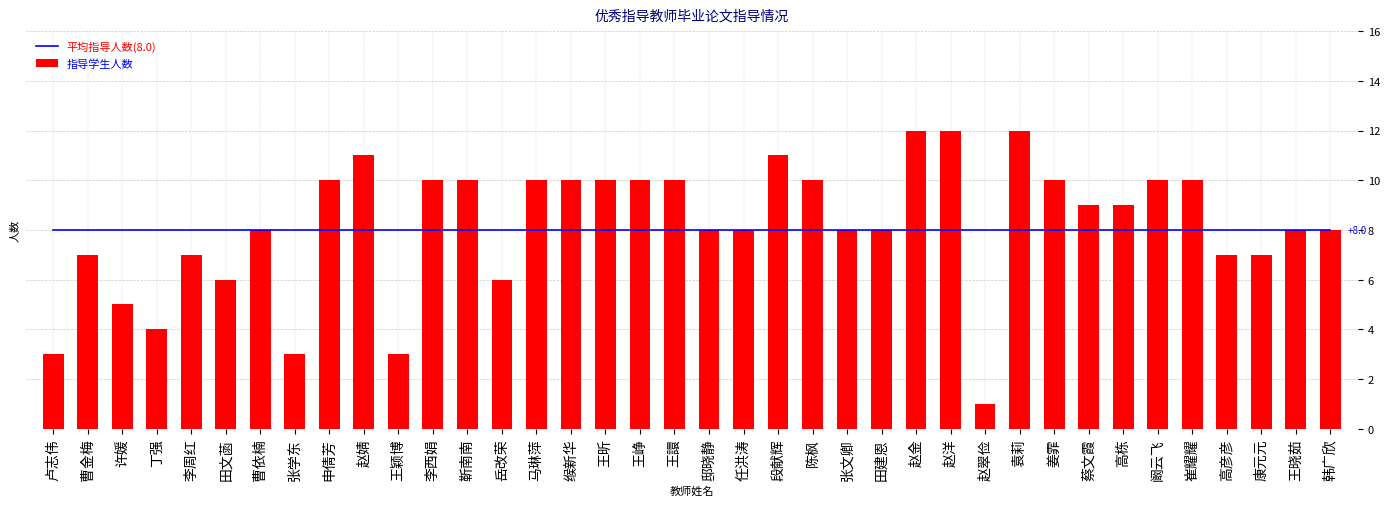

What is the minimum value shown in the chart?

1